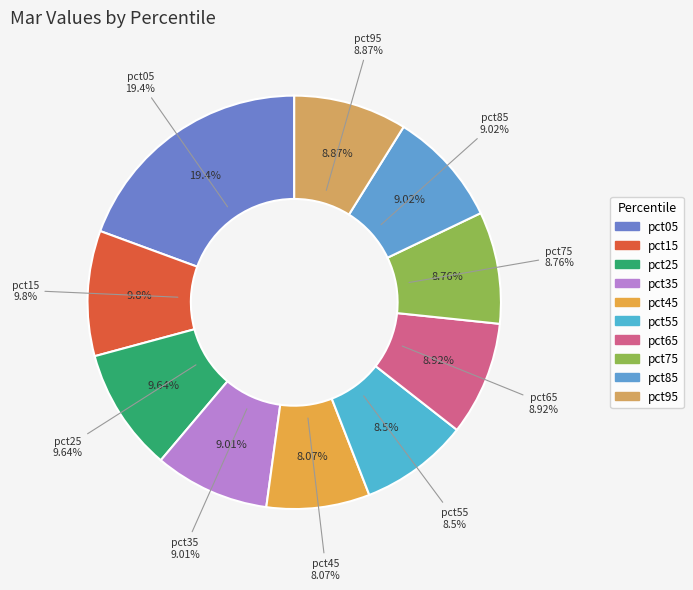

What percentage is the pct75 slice, to the nearest percent?

9%